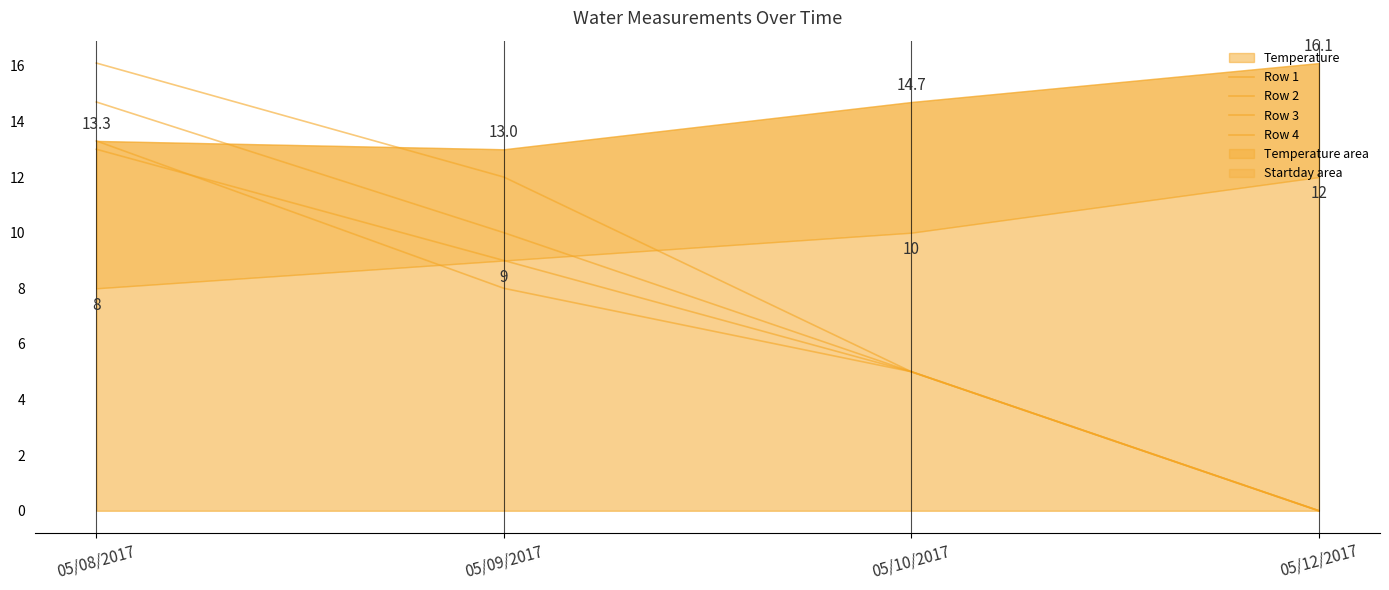

Which series has the largest total across all categories?

Row 4